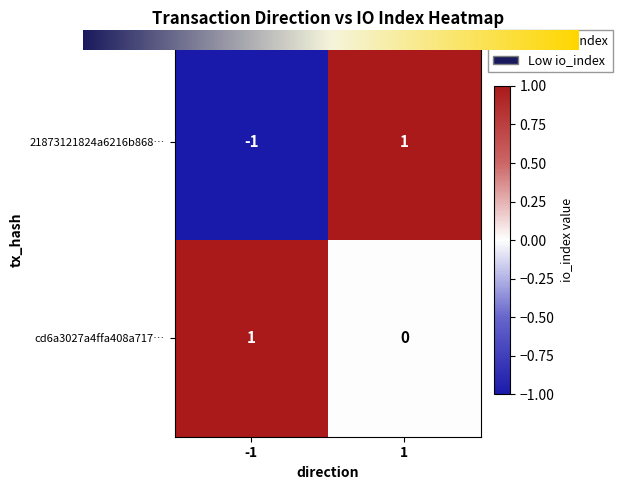

True or false: 21873121824a6216b868… has a value of -1 at -1.

True